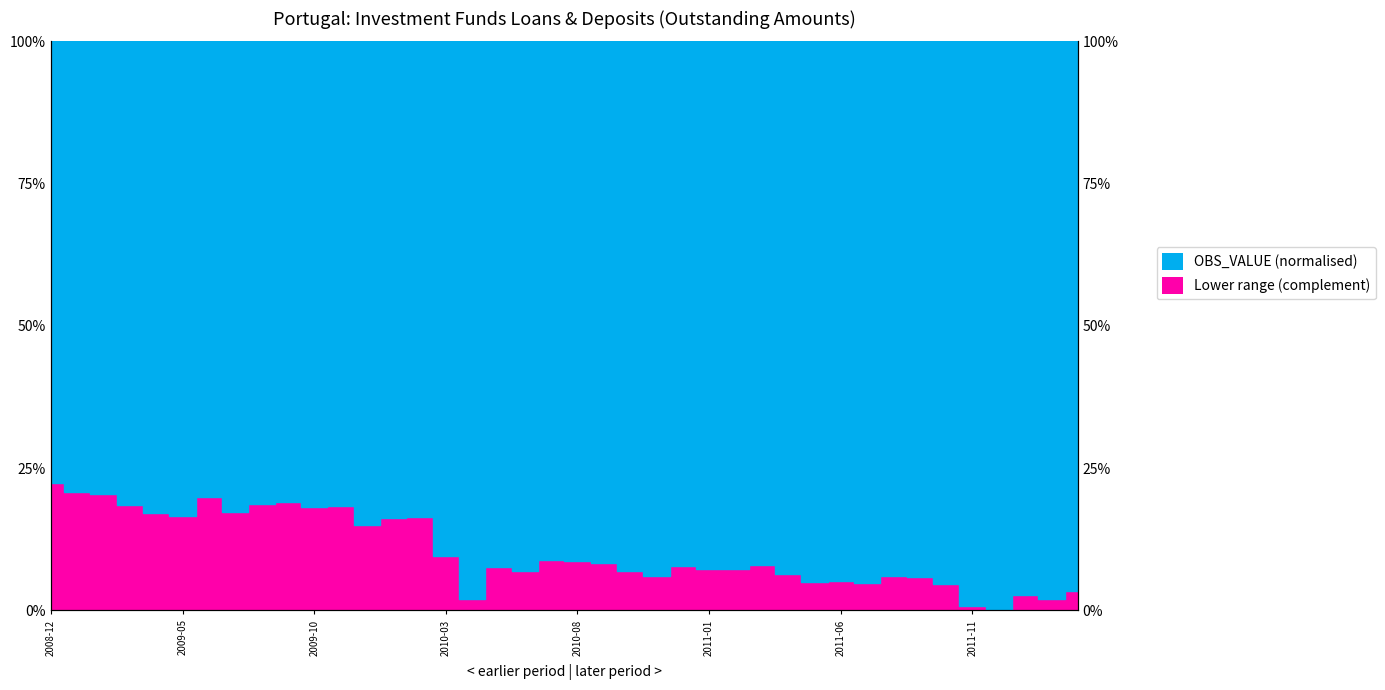

Reading right to left, list all the values displayed in this chart.

3.5	1.9	2.7	0.0	0.7	4.7	5.8	6.0	4.8	5.1	5.1	6.5	7.9	7.3	7.2	7.9	6.0	7.0	8.4	8.6	8.8	6.9	7.6	2.0	9.6	16.3	16.2	15.1	18.4	18.2	19.1	18.7	17.3	19.8	16.7	17.1	18.5	20.4	20.9	22.4